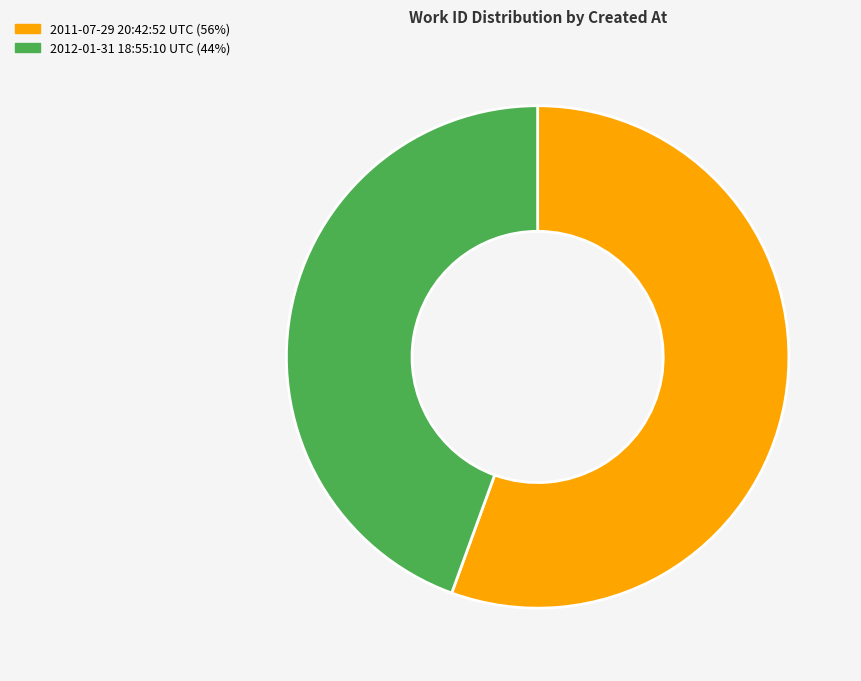

How many segments does this pie chart have?

2